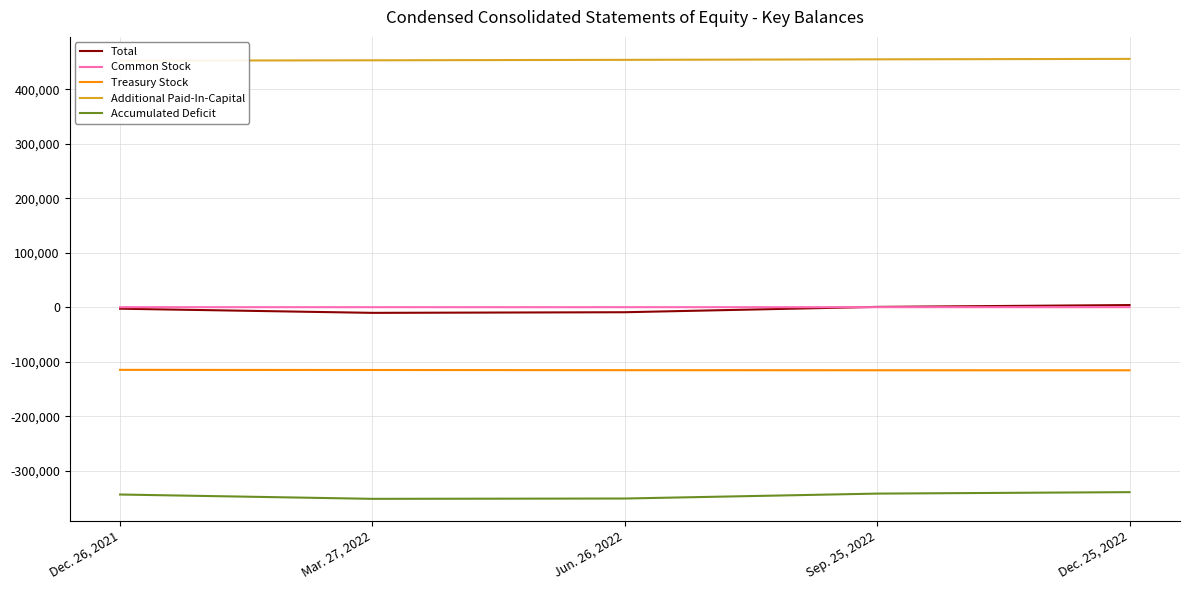

What is the difference between the second highest and minimum values in the Common Stock series?

4